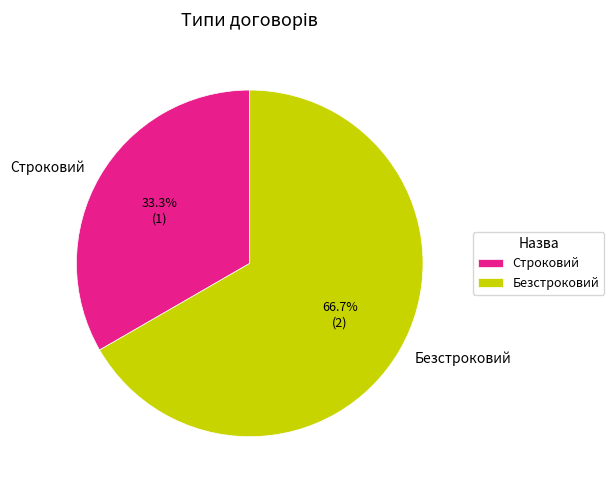

What percentage is NOT represented by Строковий?

66.7%